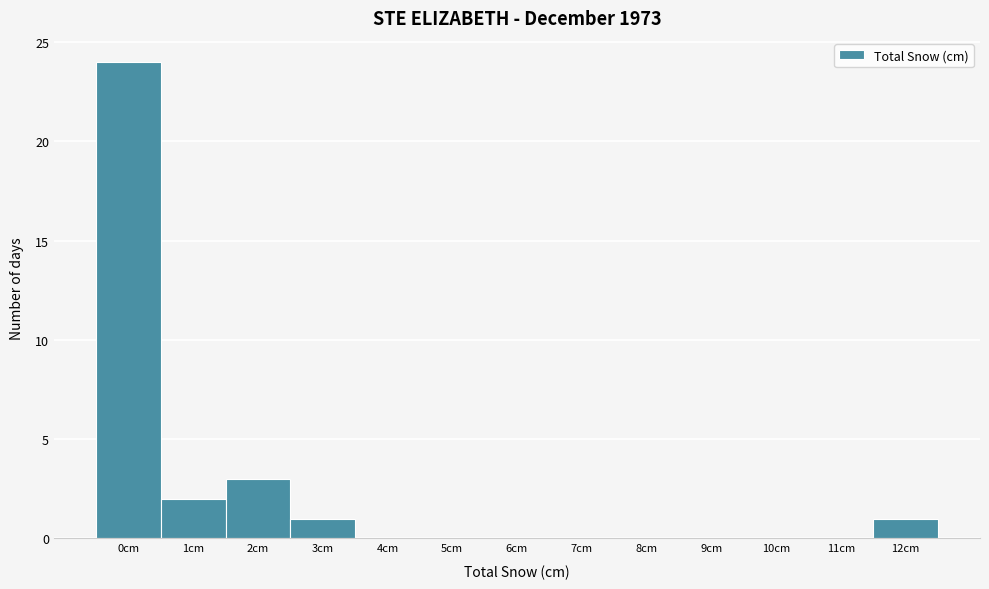

Reading left to right, extract all data points from this chart.

0cm=24	1cm=2	2cm=3	3cm=1	4cm=0	5cm=0	6cm=0	7cm=0	8cm=0	9cm=0	10cm=0	11cm=0	12cm=1